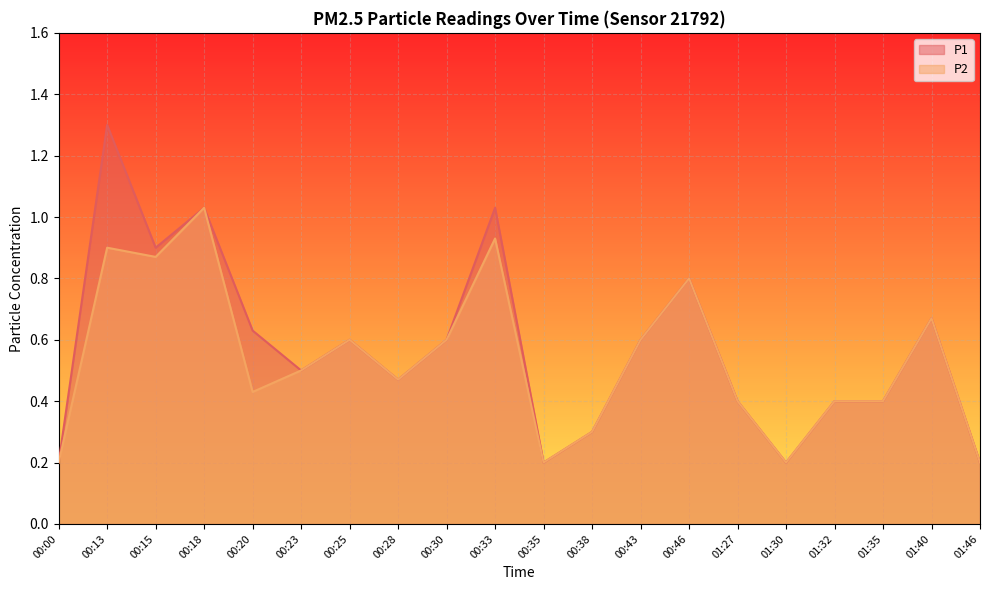

Read the P2 value at 00:15.

0.9